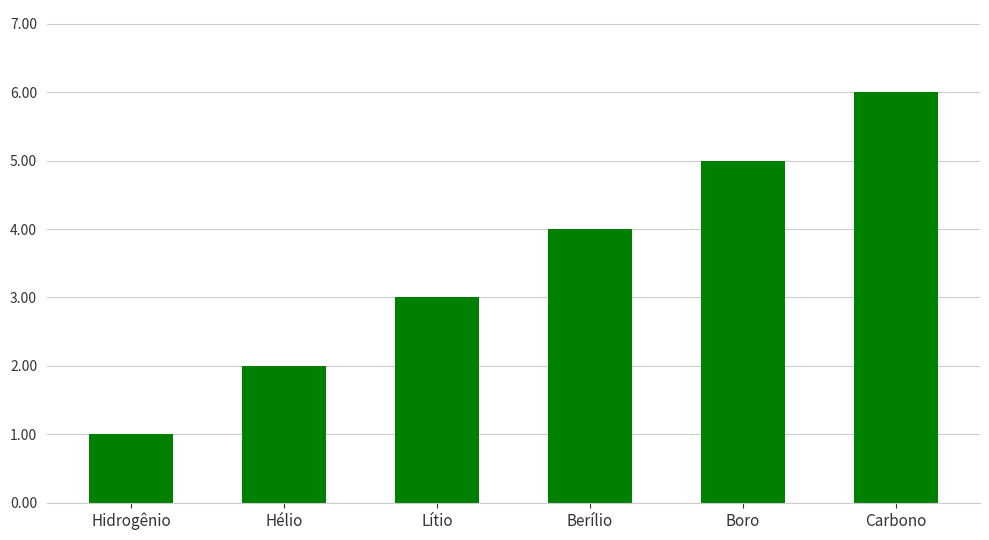

What is the average value?

4